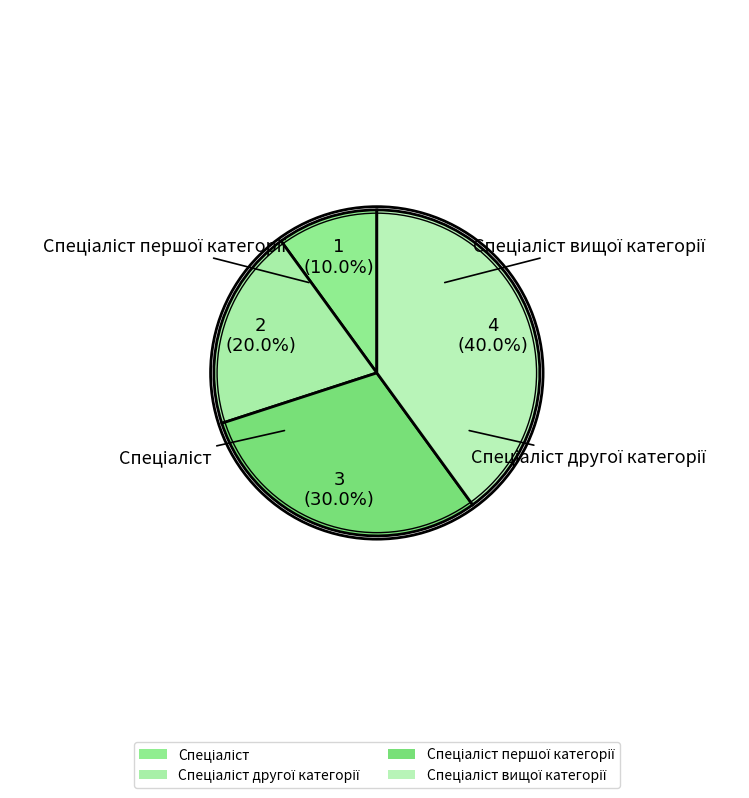

Count the number of slices in the pie.

4